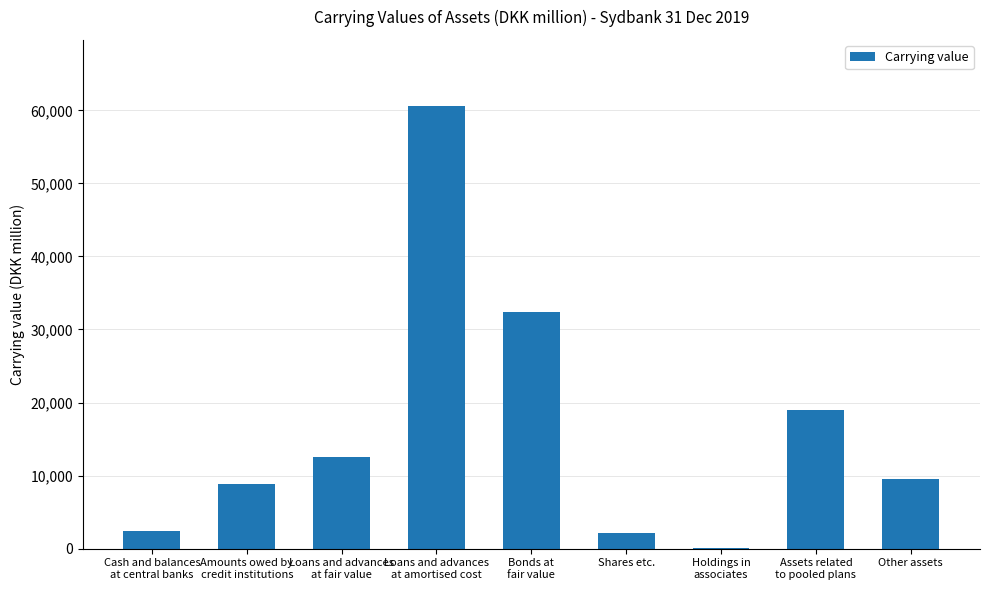

What is the greatest value displayed?

60554